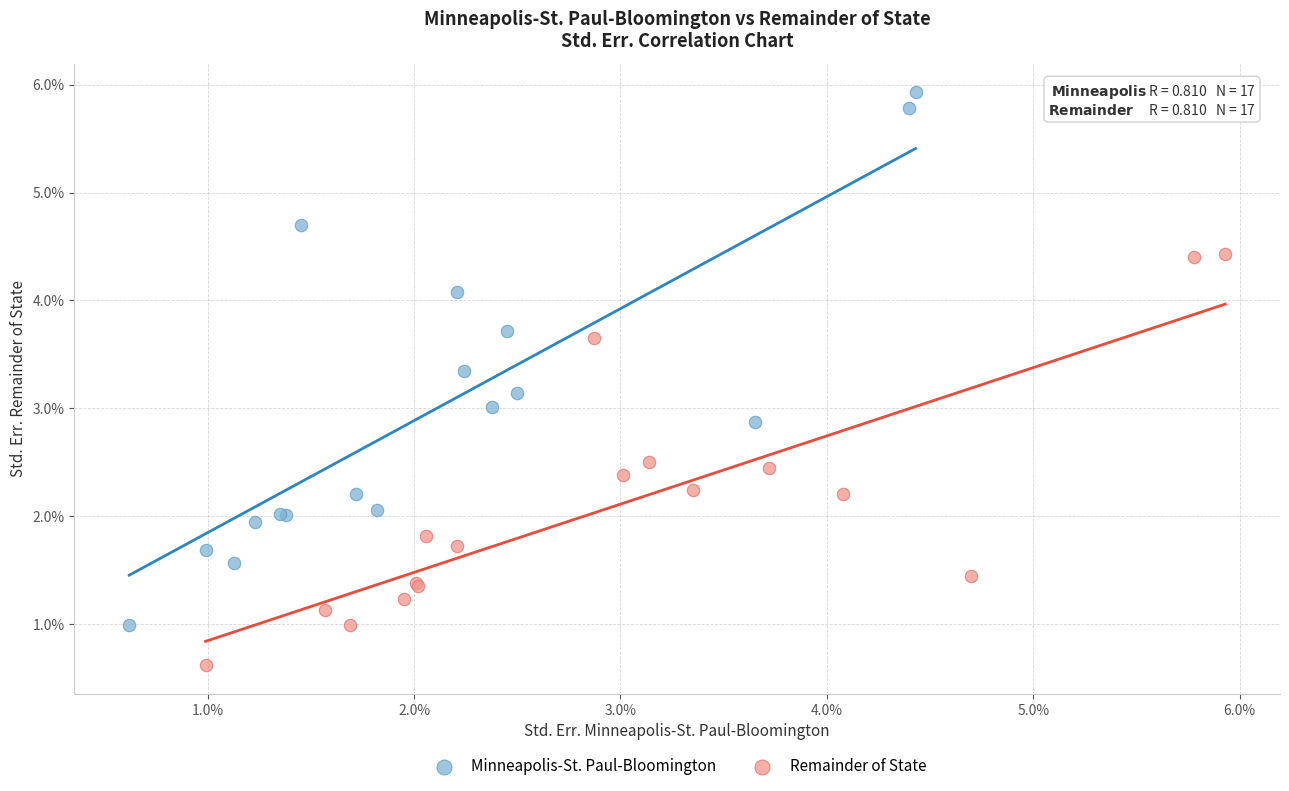

What are all the series names shown in the legend?

Minneapolis-St. Paul-Bloomington, Remainder of State